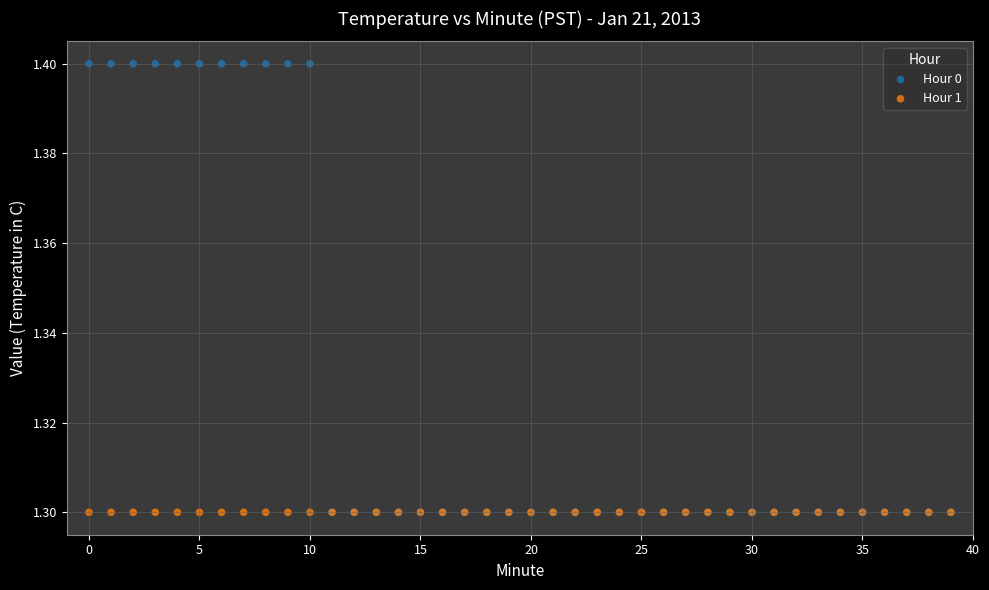

What are all the series names shown in the legend?

Hour 0, Hour 1